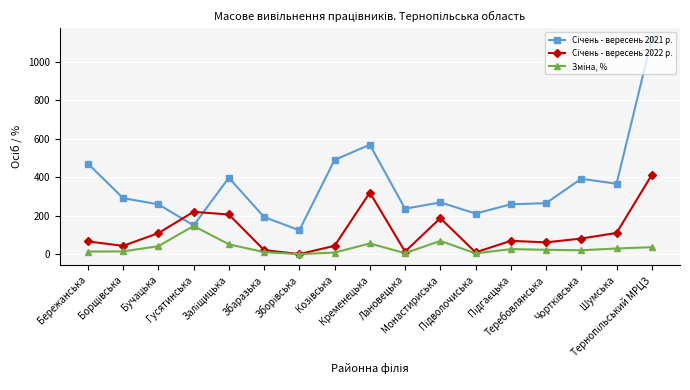

Which series has the largest total across all categories?

Січень - вересень 2021 р.